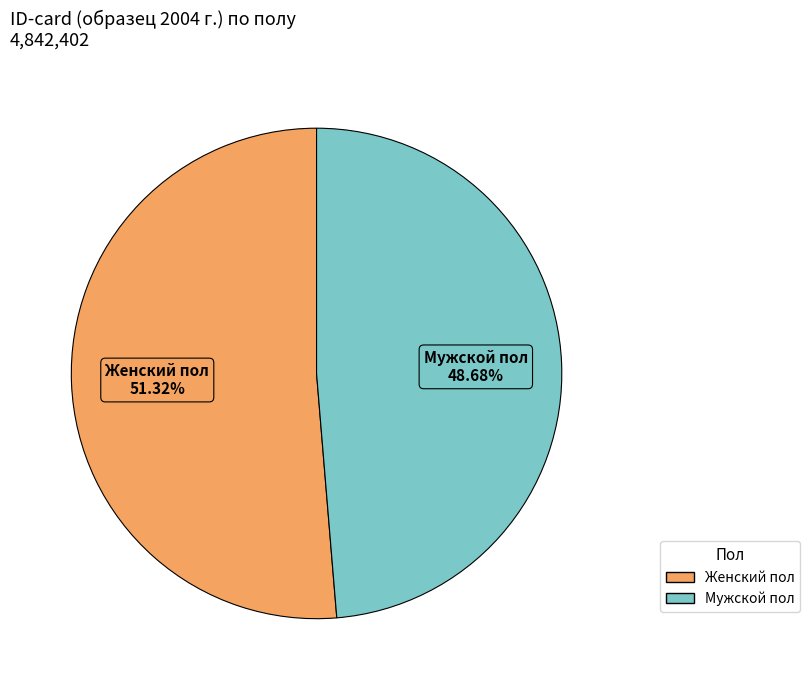

Combined, do Женский пол and Мужской пол account for over 50%?

Yes